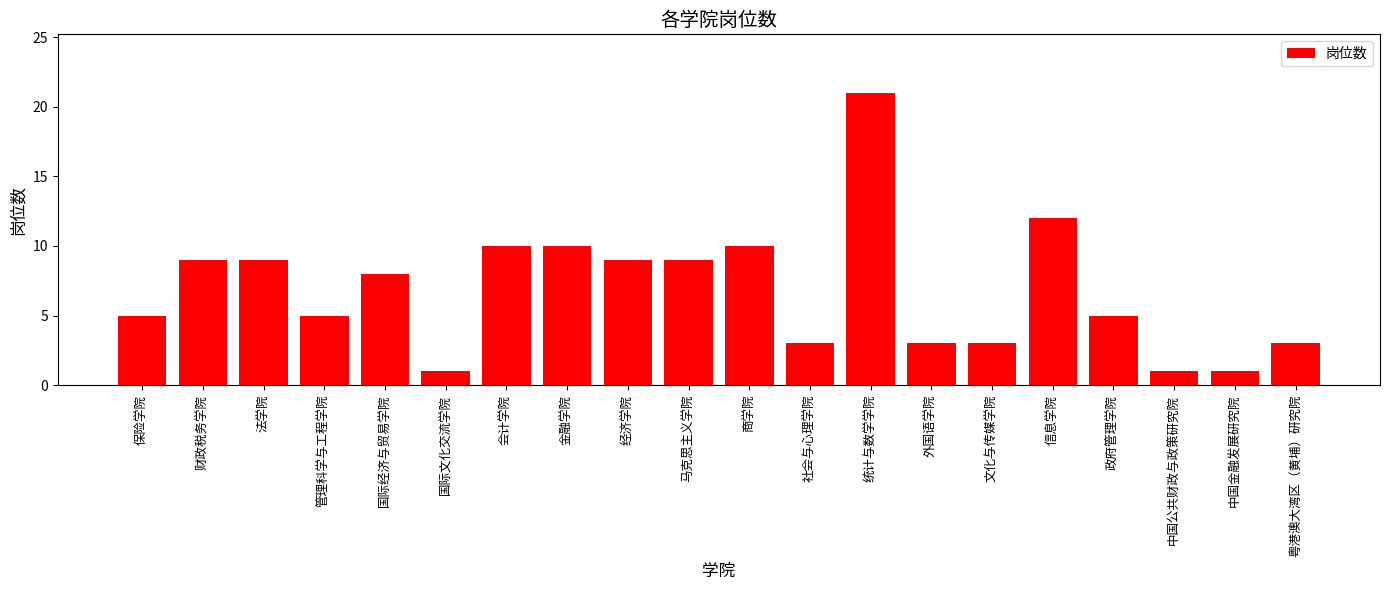

What is the difference between the values at 保险学院 and 中国金融发展研究院?

4